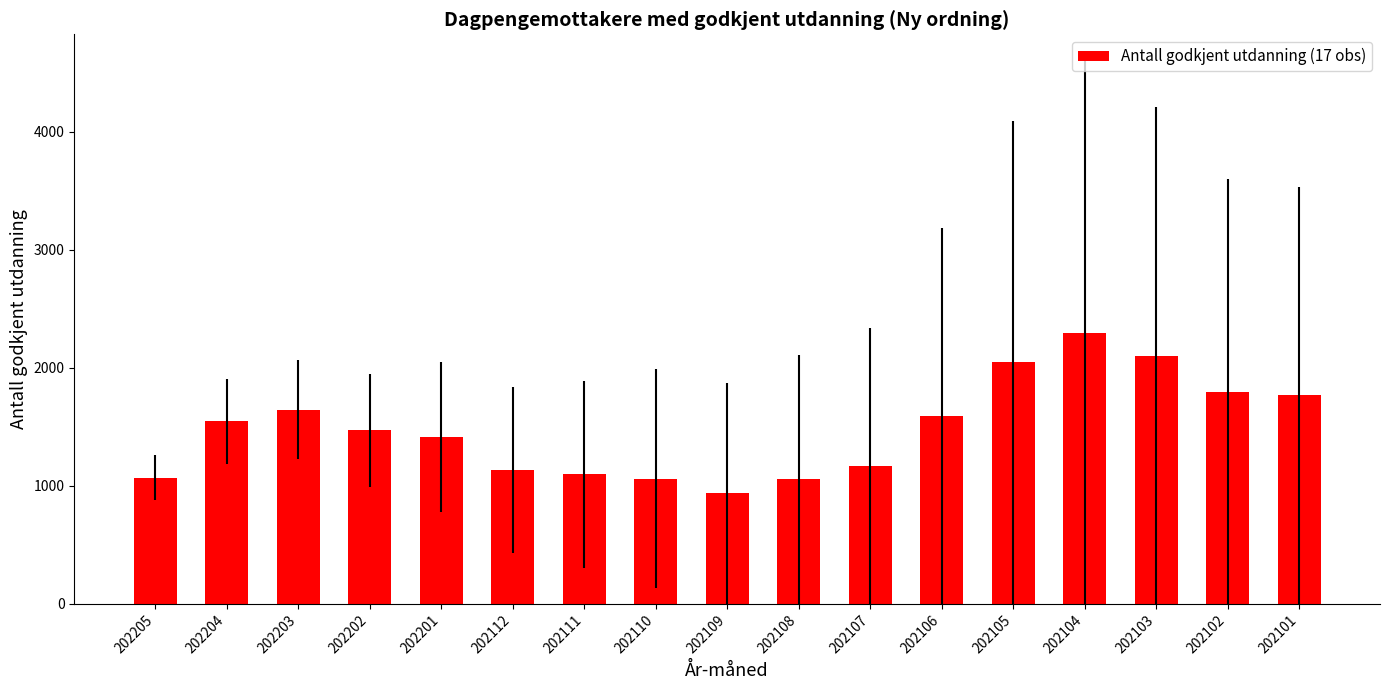

What is the greatest value displayed?

2299